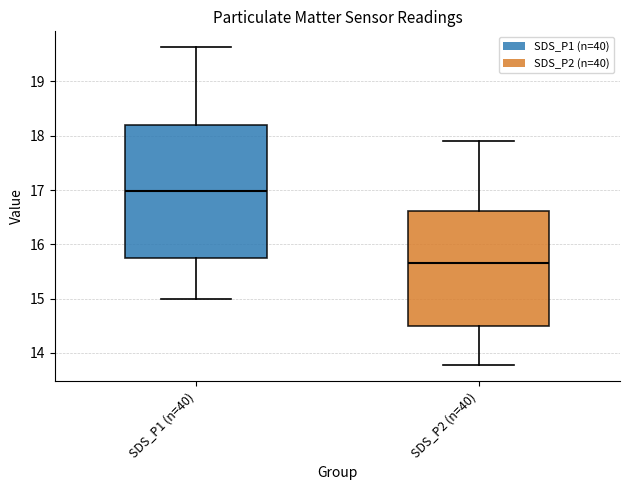

Comparing the boxes themselves (not the whiskers), which one is the tallest?

SDS_P1 (n=40)